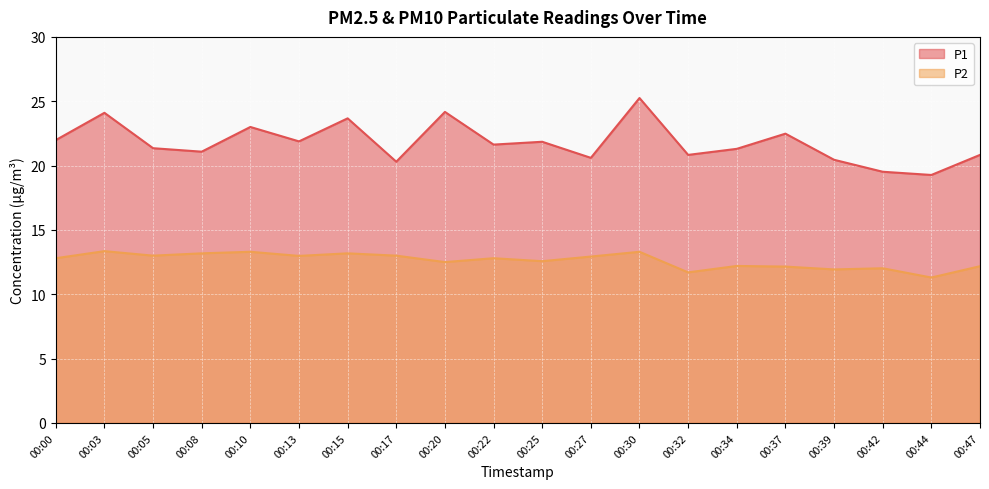

At which label does P1 reach its minimum?

00:44